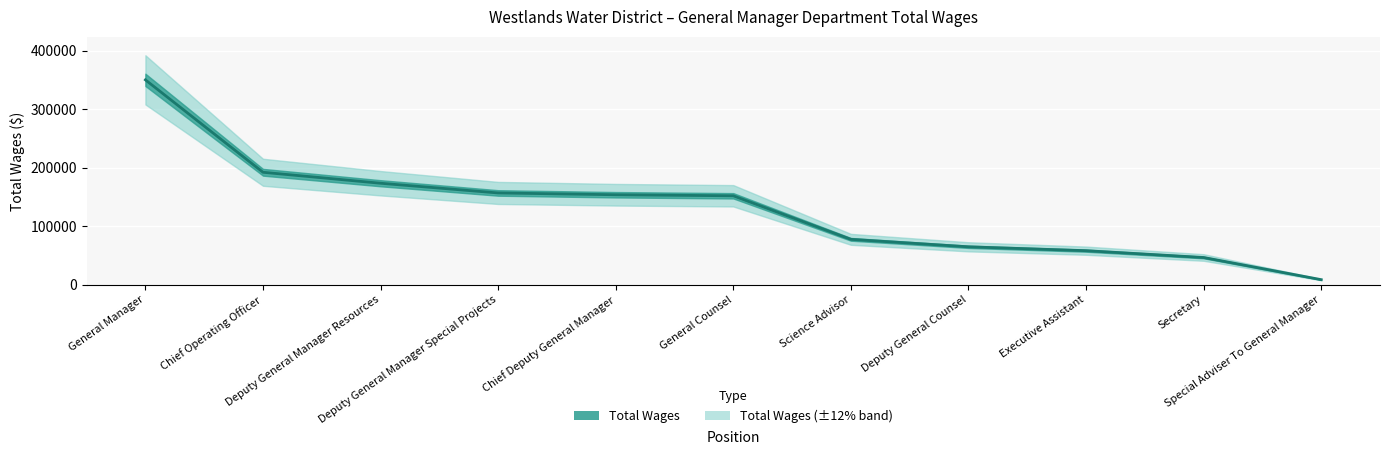

At which category does the chart reach its minimum across all series?

Special Adviser To General Manager